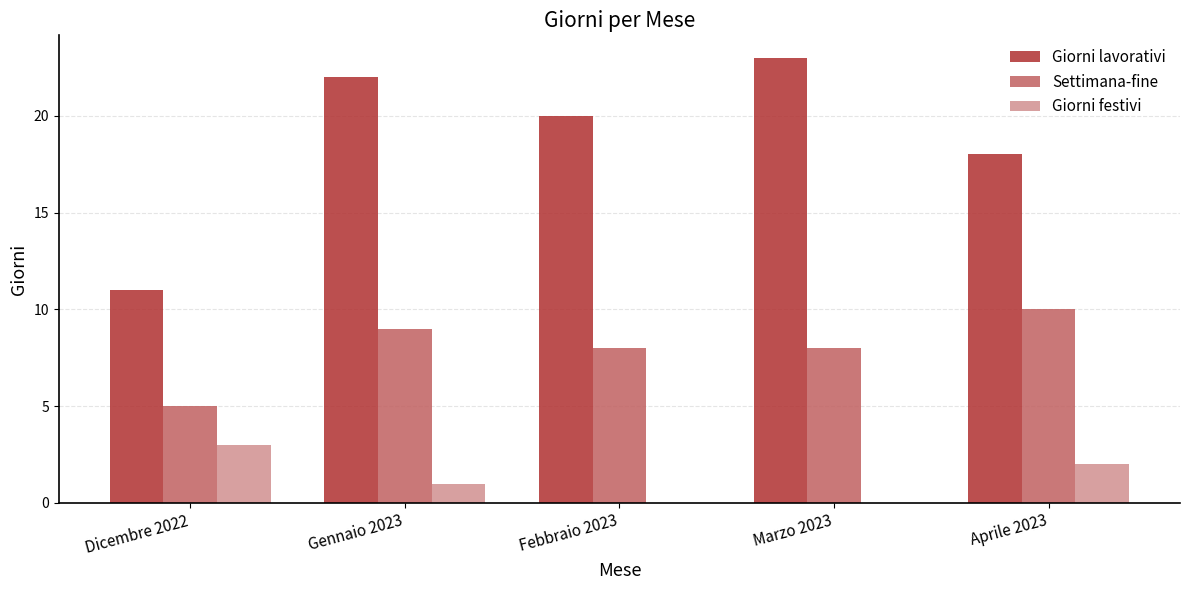

Which series has the largest total across all categories?

Giorni lavorativi